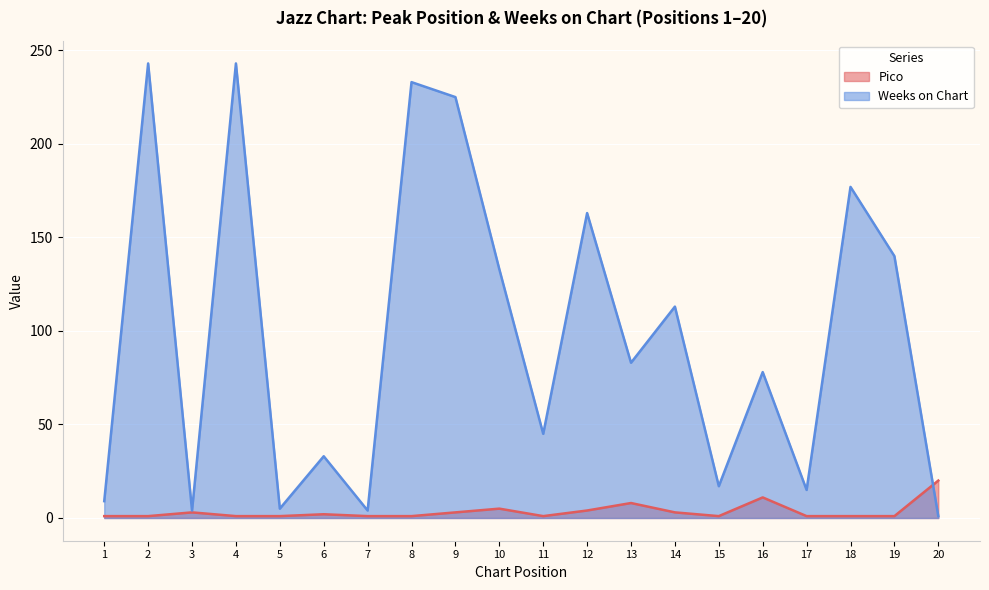

The Weeks on Chart series shows 243 at 2. True or false?

True